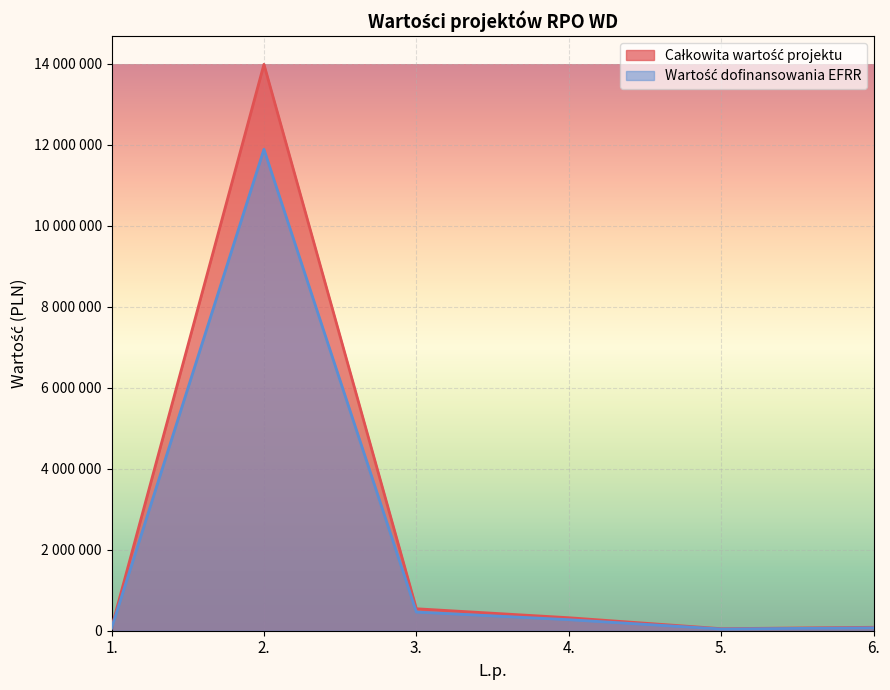

Reading left to right, extract all data points from this chart.

Całkowita wartość projektu: 1.=59996.4	2.=11887352.0	3.=461082.5	4.=272680.0	5.=42500.0	6.=72250.0
Wartość dofinansowania EFRR: 1.=70584.0	2.=13985120.0	3.=542450.0	4.=320800.0	5.=50000.0	6.=85000.0